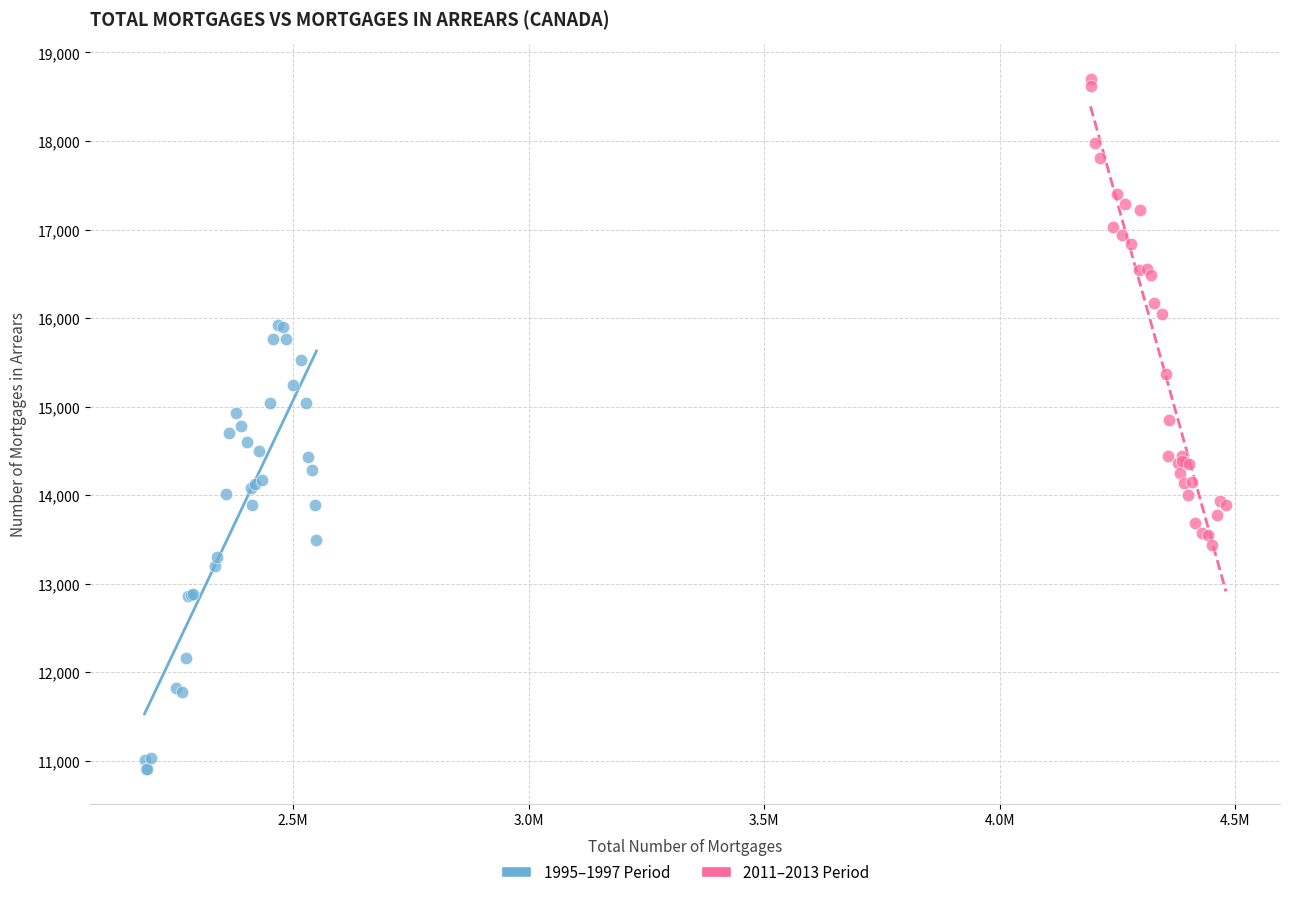

Which series contains the lowest Y value?

1995–1997 Period